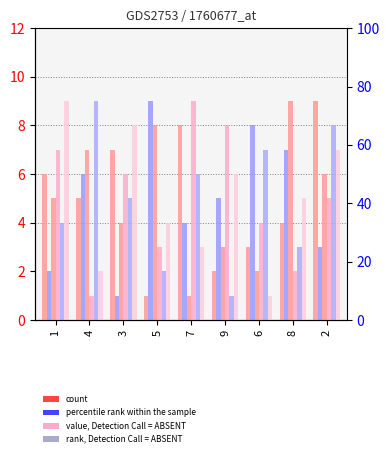

What is the difference between the maximum and minimum values in the col_2 series?

8